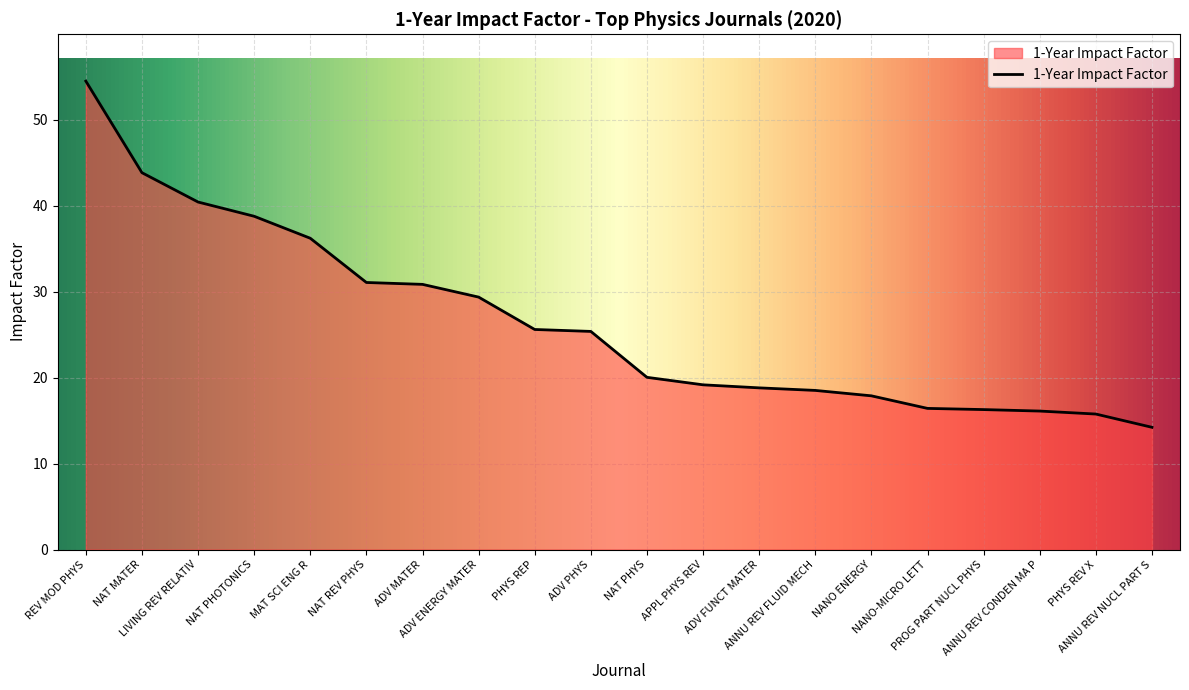

Count the number of values greater than 25.

10